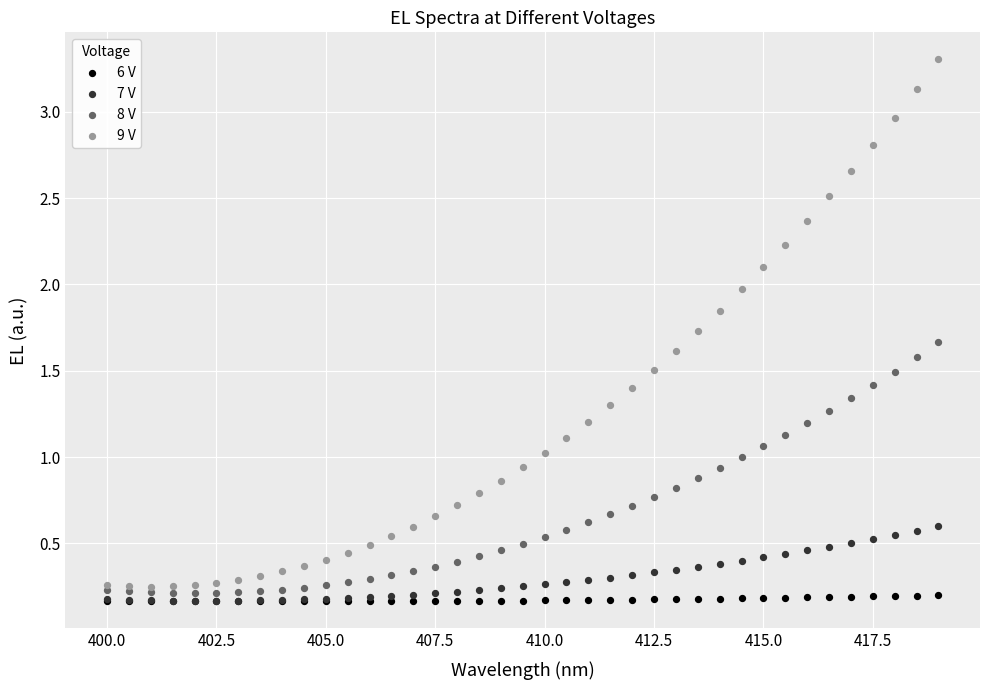

What are all the series names shown in the legend?

6 V, 7 V, 8 V, 9 V